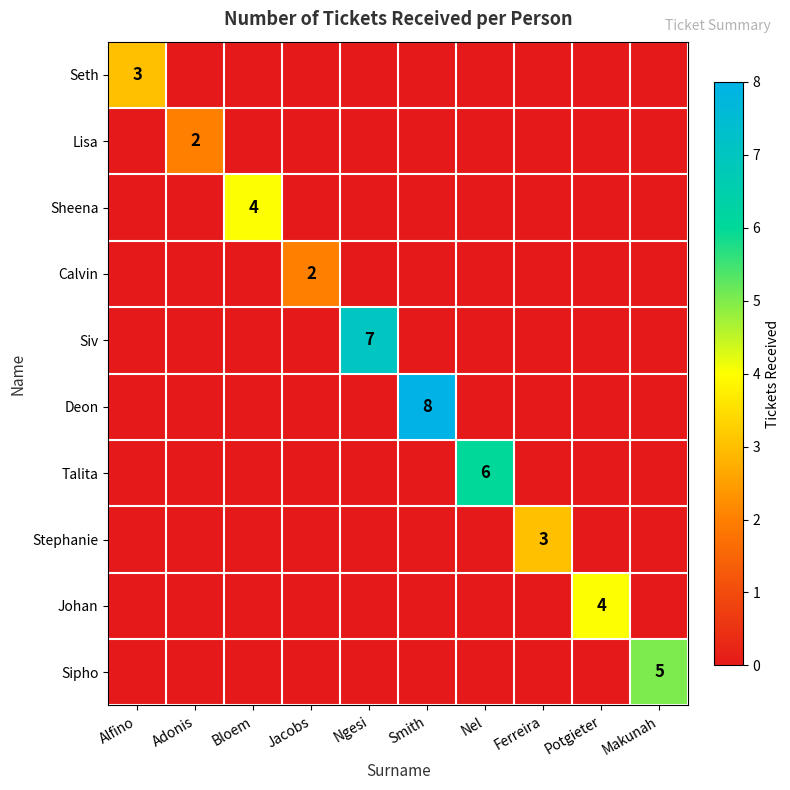

Which series has the largest total across all categories?

Deon